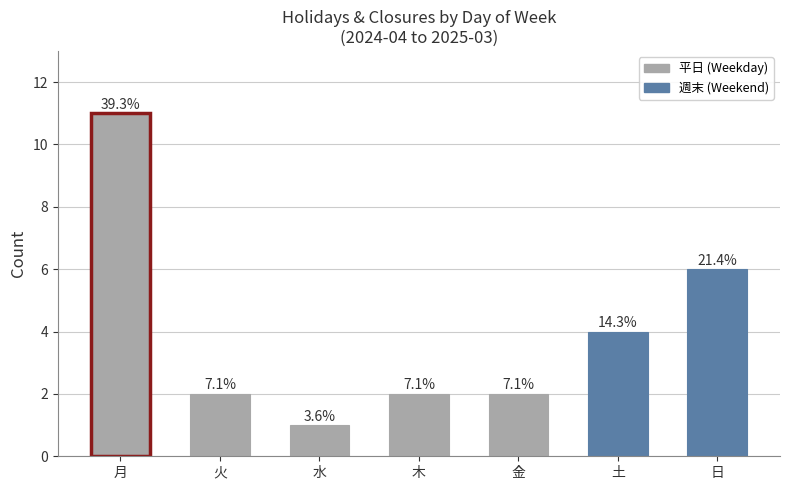

Which has a higher value, 水 or 火?

火